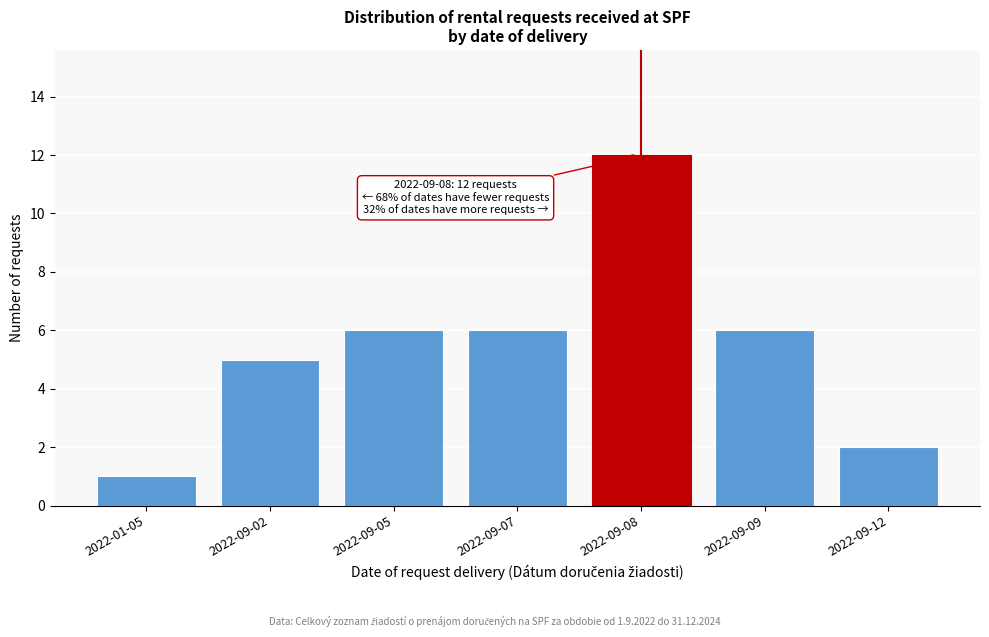

Reading left to right, extract all data points from this chart.

2022-01-05=1	2022-09-02=5	2022-09-05=6	2022-09-07=6	2022-09-08=12	2022-09-09=6	2022-09-12=2